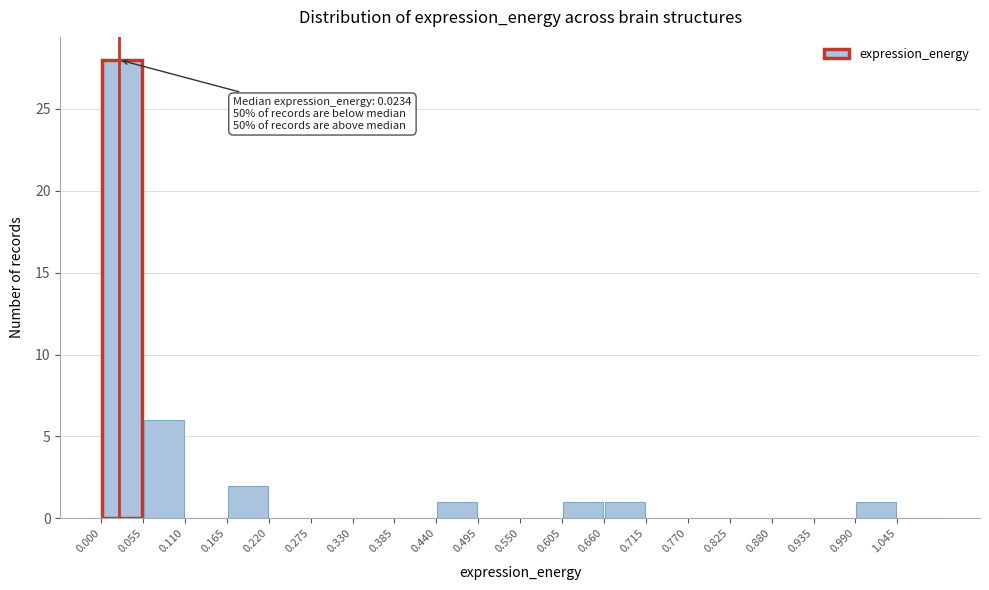

Which range on the x-axis has the tallest bar?

0.000 to 0.055